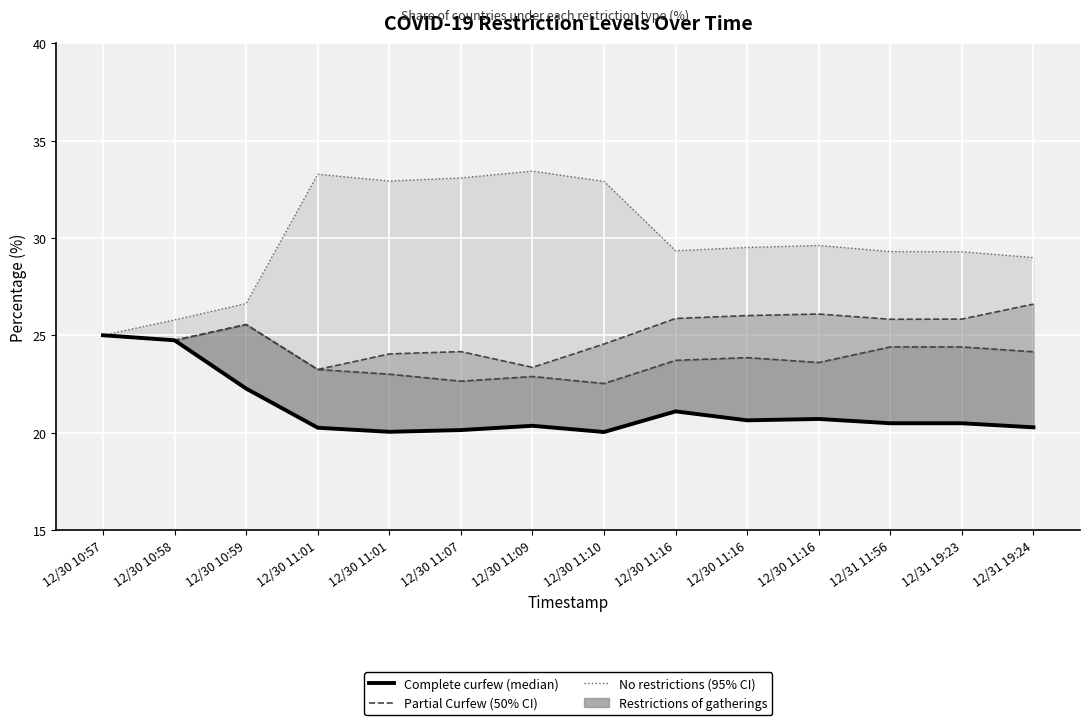

Reading right to left, extract all data points from this chart.

Complete curfew: 12/31 19:24=20.3	12/31 19:23=20.5	12/31 11:56=20.5	12/30 11:16=20.7	12/30 11:16=20.6	12/30 11:16=21.1	12/30 11:10=20.0	12/30 11:09=20.4	12/30 11:07=20.1	12/30 11:01=20.0	12/30 11:01=20.2	12/30 10:59=22.3	12/30 10:58=24.7	12/30 10:57=25.0
Partial Curfew (boundary): 12/31 19:24=24.1	12/31 19:23=24.4	12/31 11:56=24.4	12/30 11:16=23.6	12/30 11:16=23.9	12/30 11:16=23.7	12/30 11:10=22.5	12/30 11:09=22.9	12/30 11:07=22.6	12/30 11:01=23.0	12/30 11:01=23.2	12/30 10:59=25.6	12/30 10:58=24.7	12/30 10:57=25.0
Restrictions (boundary): 12/31 19:24=26.6	12/31 19:23=25.8	12/31 11:56=25.8	12/30 11:16=26.1	12/30 11:16=26.0	12/30 11:16=25.9	12/30 11:10=24.6	12/30 11:09=23.4	12/30 11:07=24.2	12/30 11:01=24.0	12/30 11:01=23.2	12/30 10:59=25.6	12/30 10:58=24.7	12/30 10:57=25.0
No restrictions (boundary): 12/31 19:24=29.0	12/31 19:23=29.3	12/31 11:56=29.3	12/30 11:16=29.6	12/30 11:16=29.5	12/30 11:16=29.3	12/30 11:10=32.9	12/30 11:09=33.4	12/30 11:07=33.1	12/30 11:01=32.9	12/30 11:01=33.3	12/30 10:59=26.6	12/30 10:58=25.8	12/30 10:57=25.0